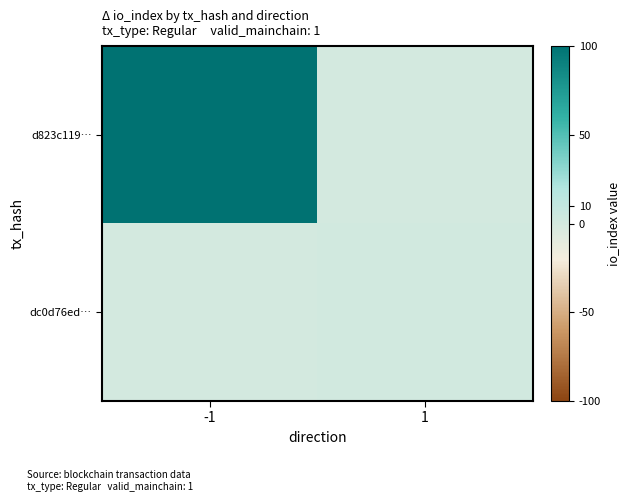

What is the greatest value displayed?

100.0